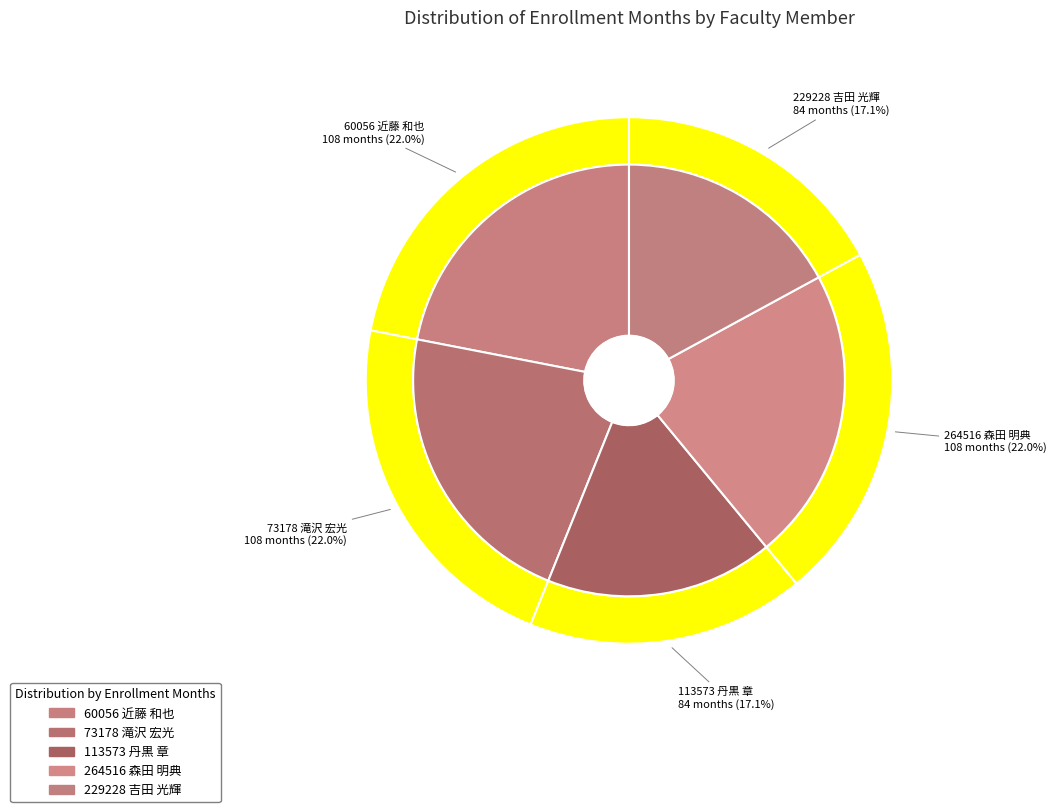

To the nearest percent, what is the difference between the 60056 近藤 和也 and 229228 吉田 光輝 slice percentages?

5%